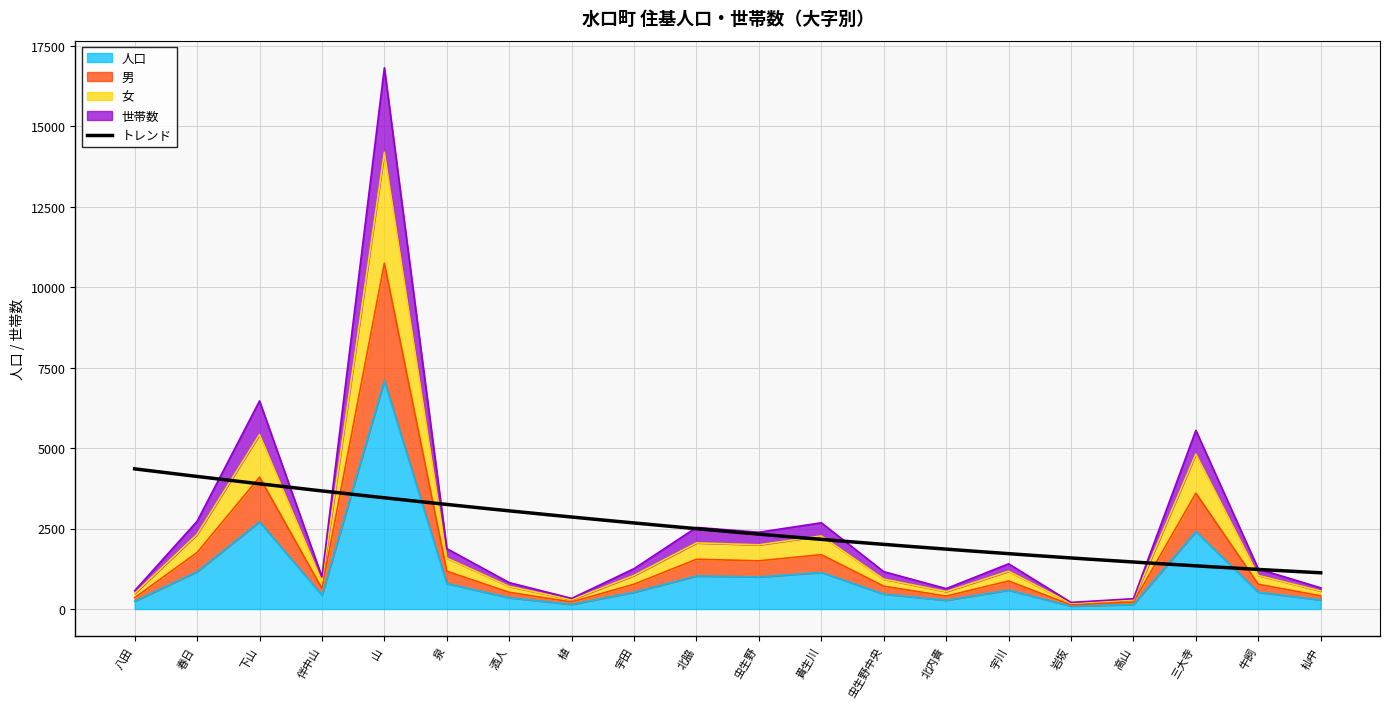

Rank the series by their maximum value, from lowest to highest.

人口, 男, 女, 世帯数